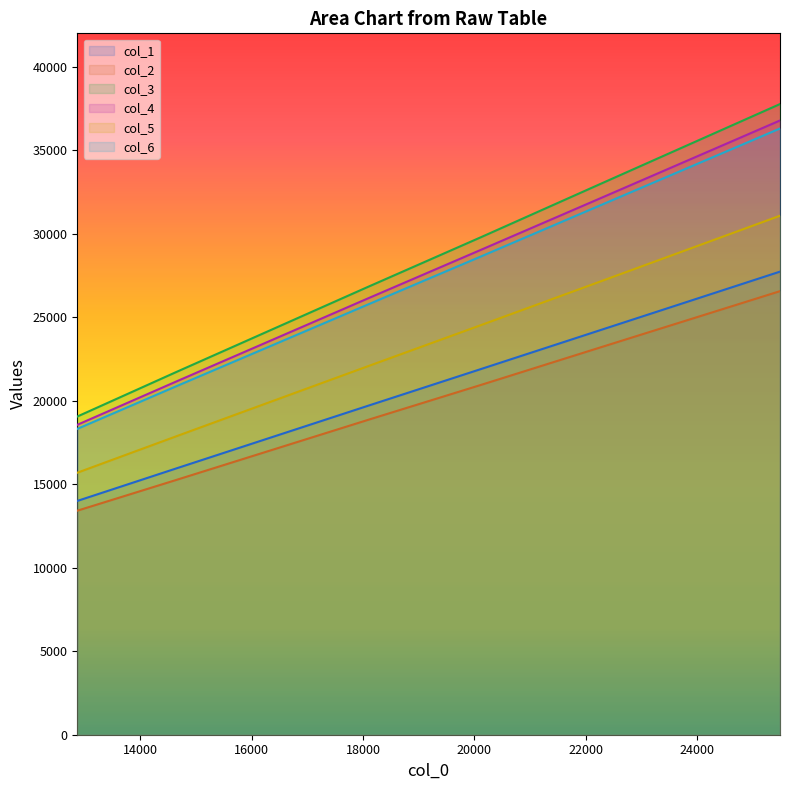

True or false: col_1 has a value of 27730.6 at 25488.125.

True